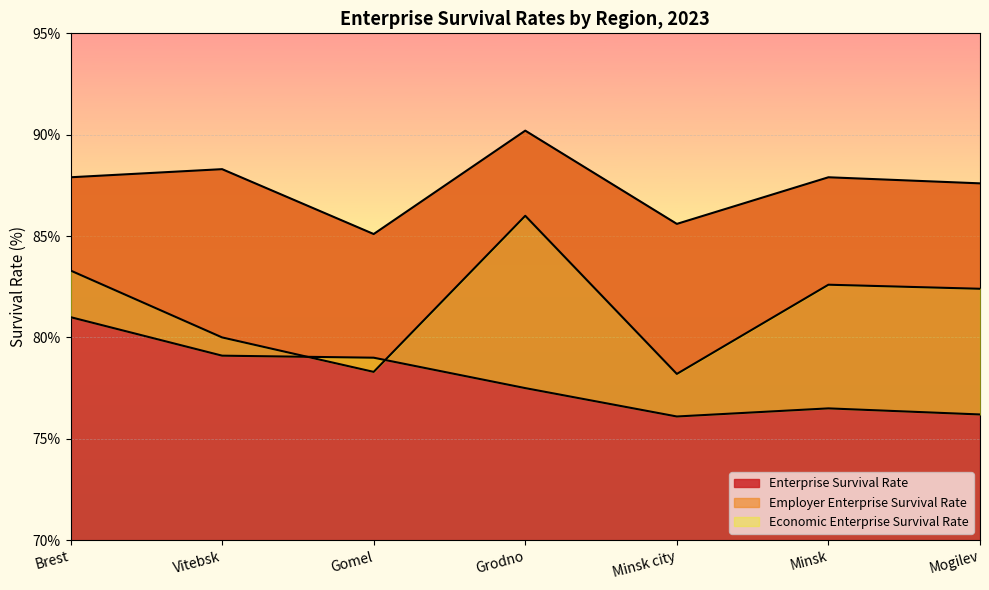

What position from the right is Minsk?

2